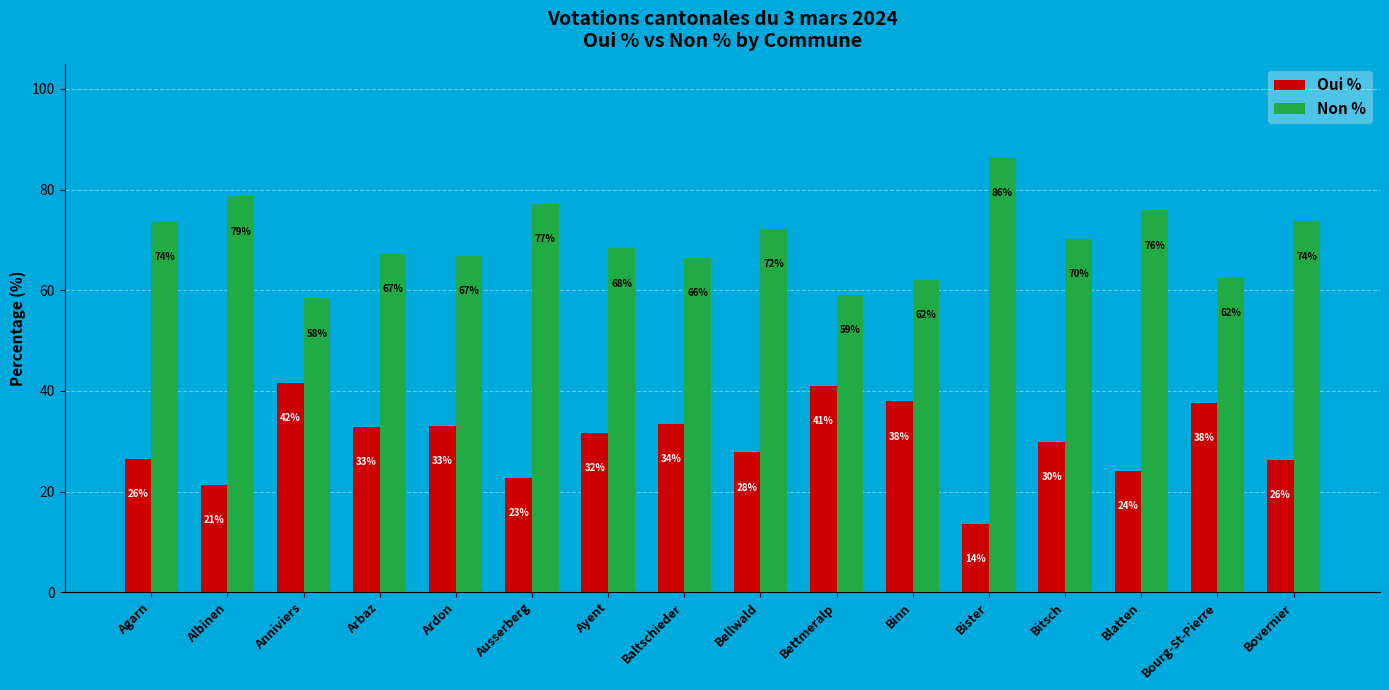

Which label corresponds to the largest value in the chart?

Bister